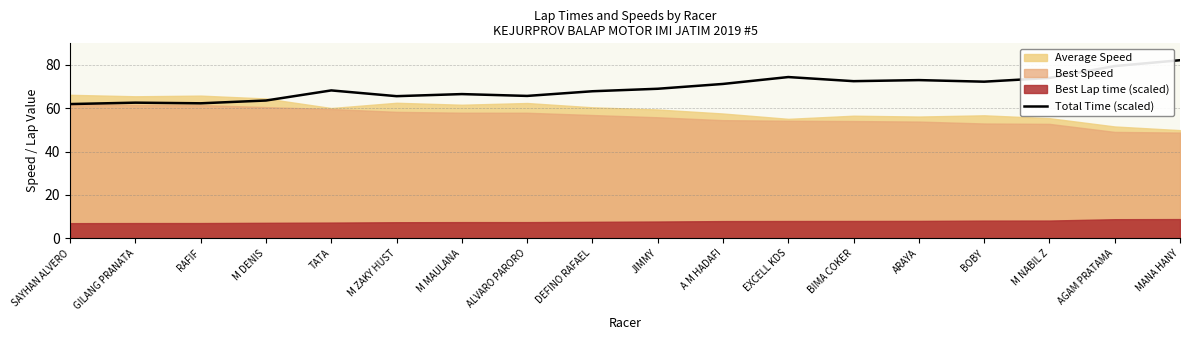

What is the value of the 5th point from the left?

68.3